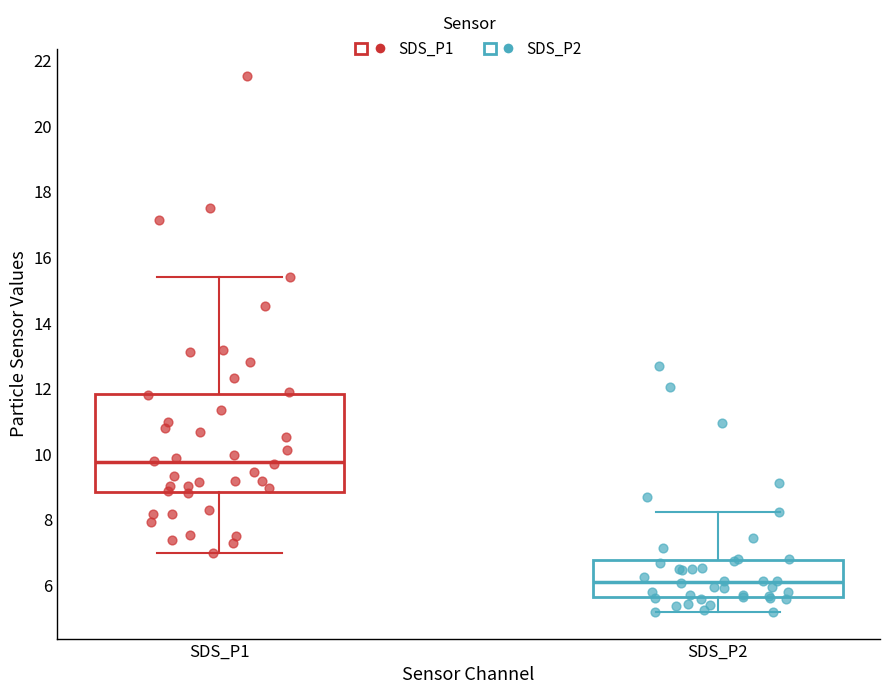

Reading left to right, read every box against the y-axis: the position of its median line, the range the box covers, and the ends of its whiskers. The values are not printed on the chart, so give them approximately, as read against the axis.

SDS_P1: median 9.8, box 8.8 to 11.8, whiskers 7.0 to 15.4
SDS_P2: median 6.2, box 5.6 to 6.8, whiskers 5.2 to 8.2